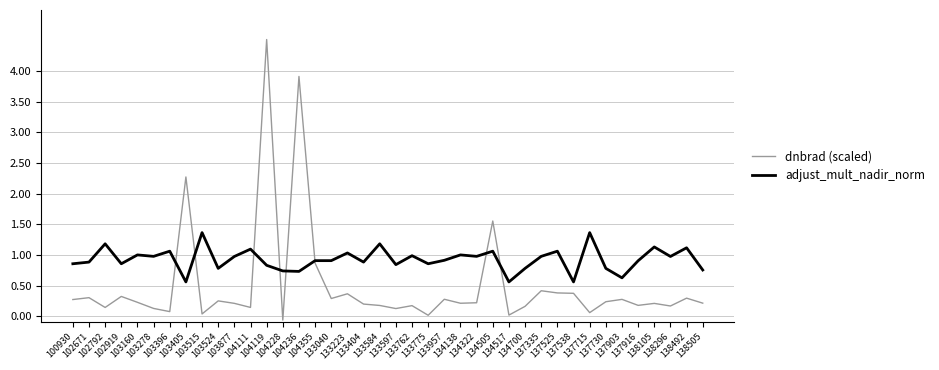

What is the greatest value displayed?

4.5